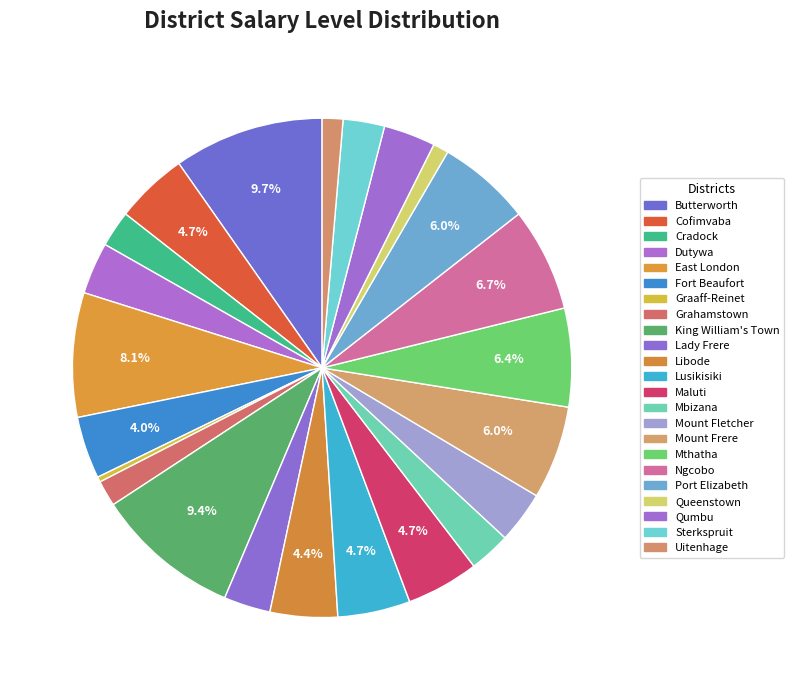

Between Qumbu and Ngcobo, which is larger?

Ngcobo